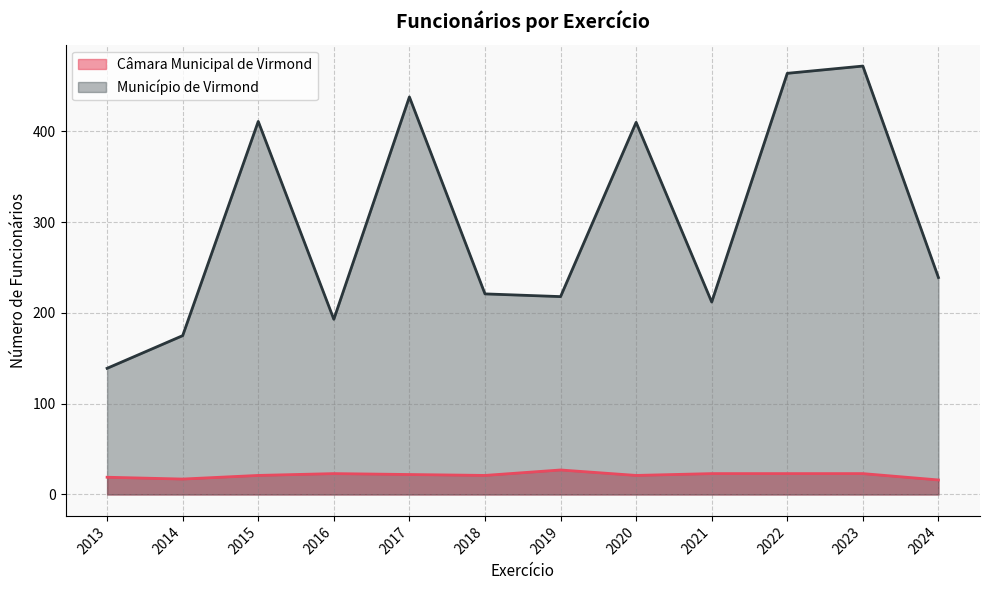

True or false: Câmara Municipal de Virmond and Município de Virmond intersect in this chart.

False